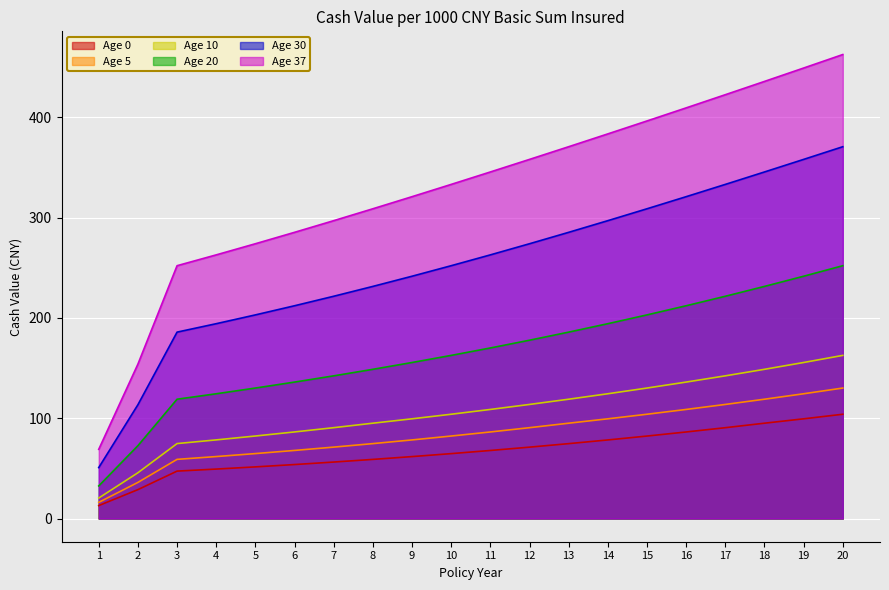

Where does the Age 20 series first go above 170?

11